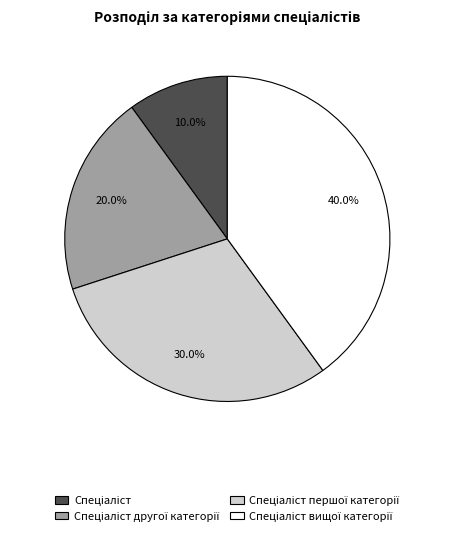

To the nearest percent, what is the difference between the largest and smallest slice percentages?

30%